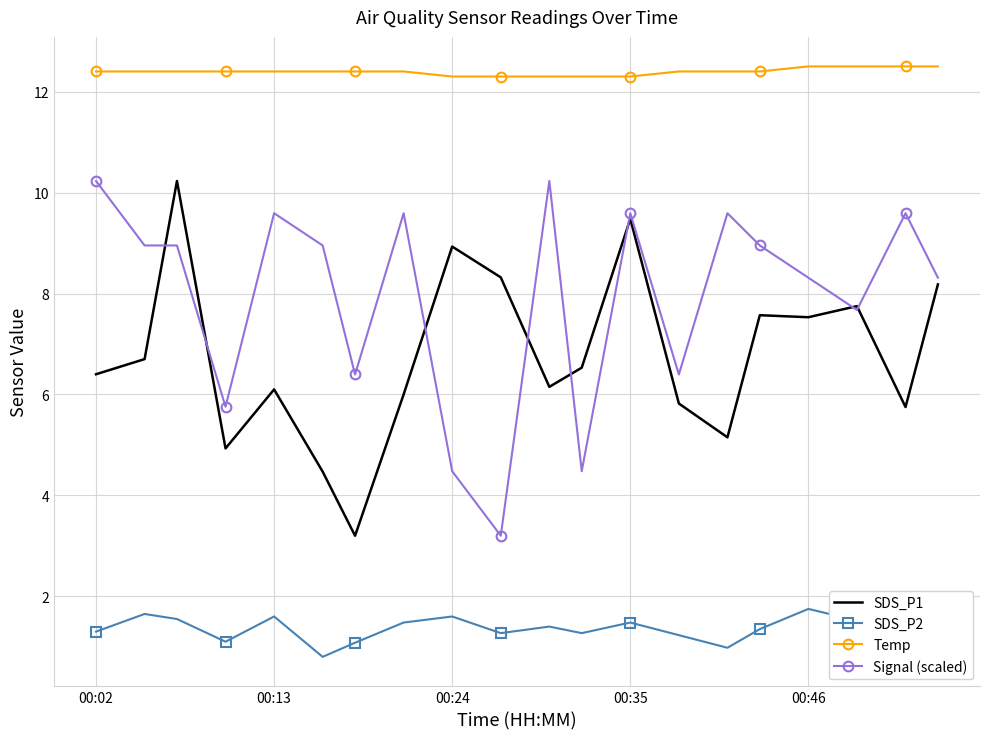

What are all the series names shown in the legend?

SDS_P1, SDS_P2, Temp, Signal (scaled)